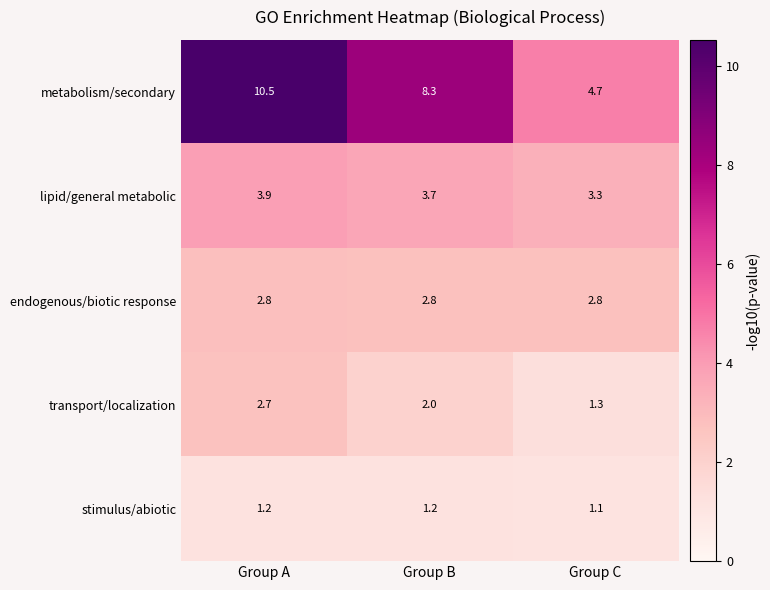

True or false: metabolism/secondary has a value of 14.2 at Group B.

False